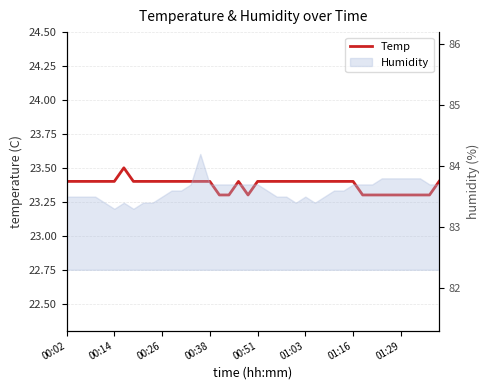

What value does the data have at 00:26?

23.4